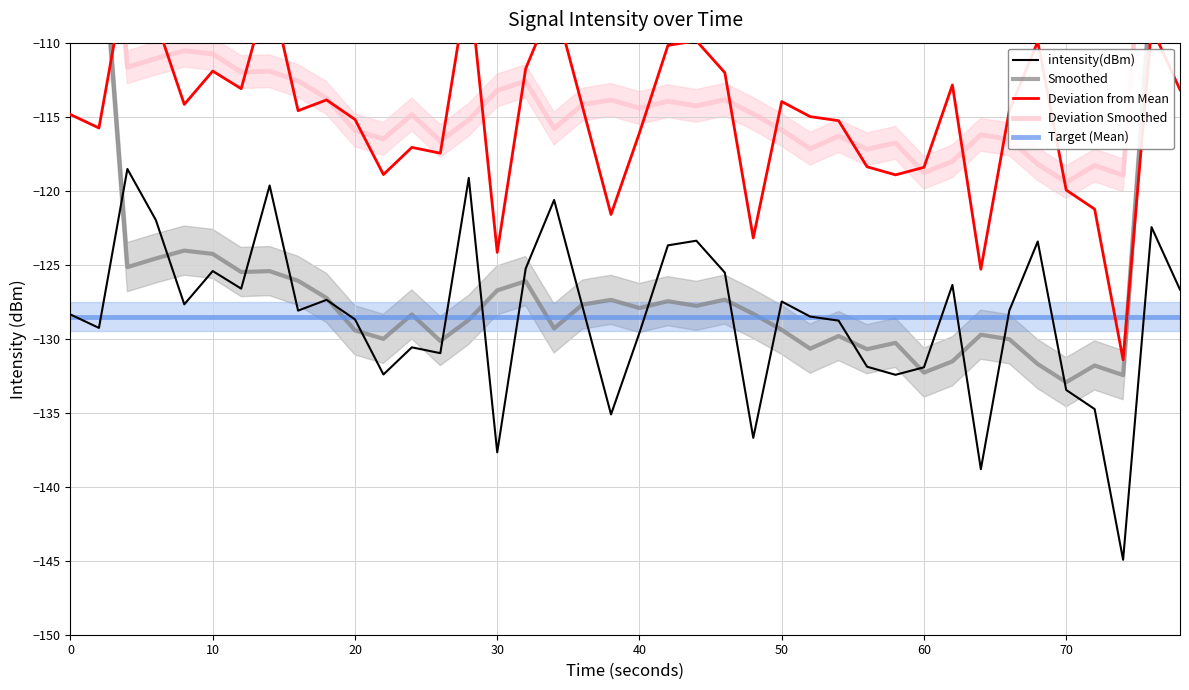

What is the maximum value for Target (Mean)?

-128.5